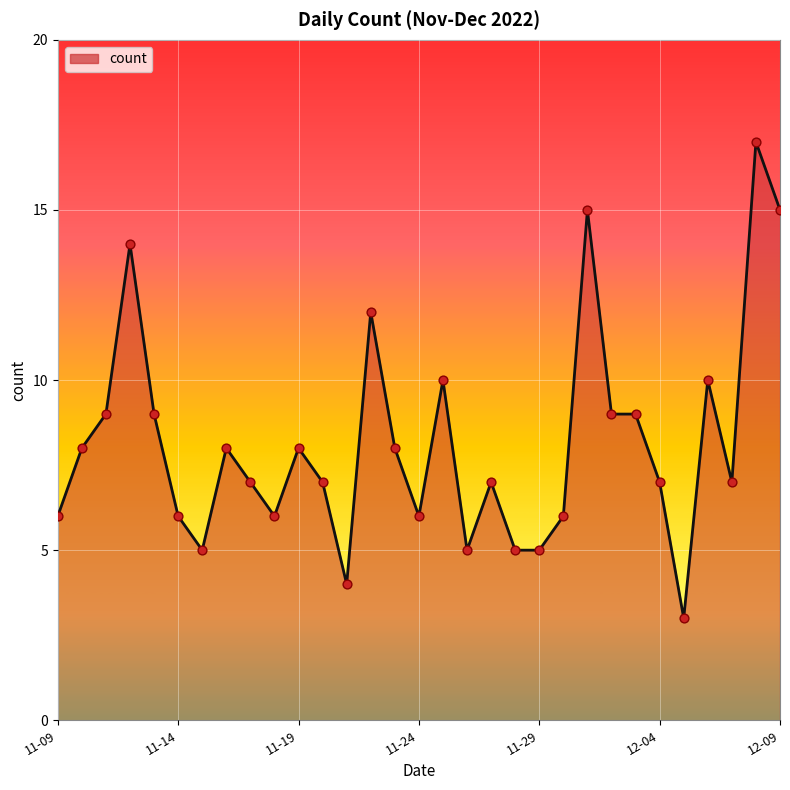

What is the difference between the maximum and minimum values?

14